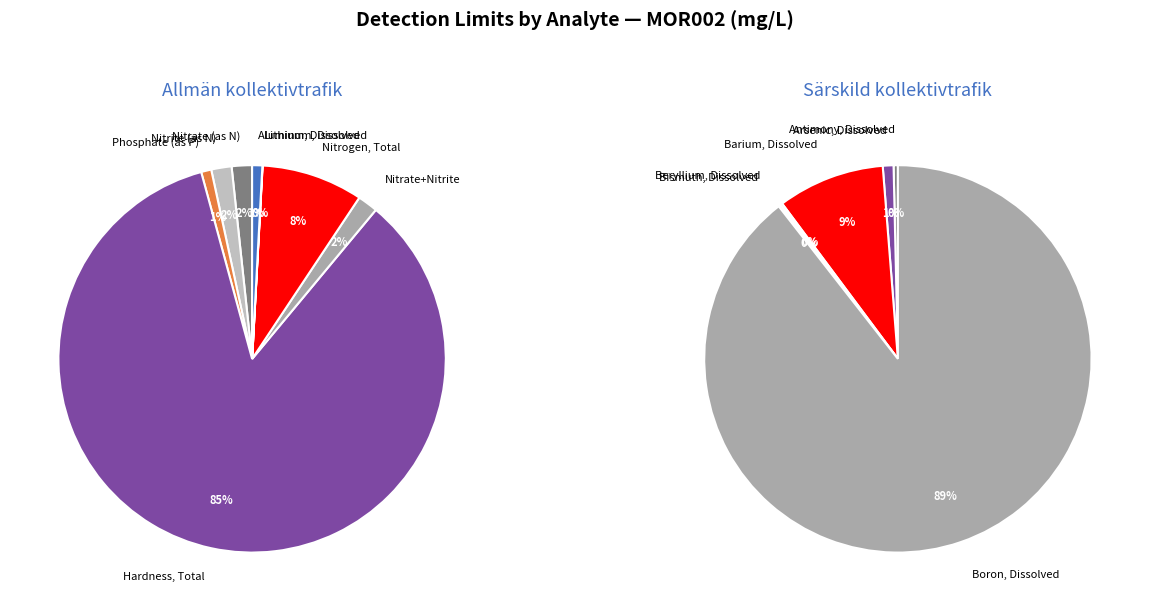

Is the sum of Nitrate (as N) and Aluminum, Dissolved greater than half?

No